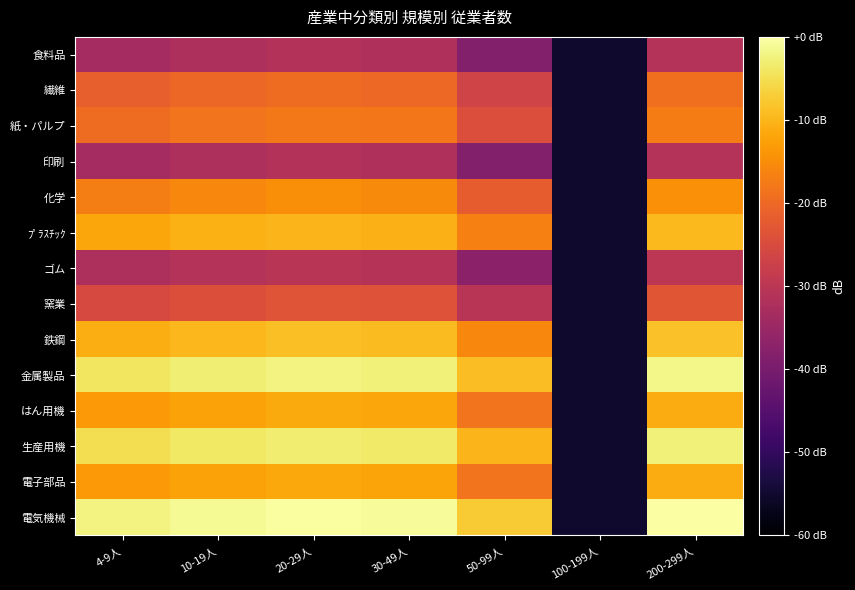

Rank the series by their maximum value, from lowest to highest.

食料品, 印刷, ゴム, 窯業, 繊維, 紙・パルプ, 化学, 電子部品, はん用機, ﾌﾟﾗｽﾁｯｸ, 鉄鋼, 生産用機, 金属製品, 電気機械